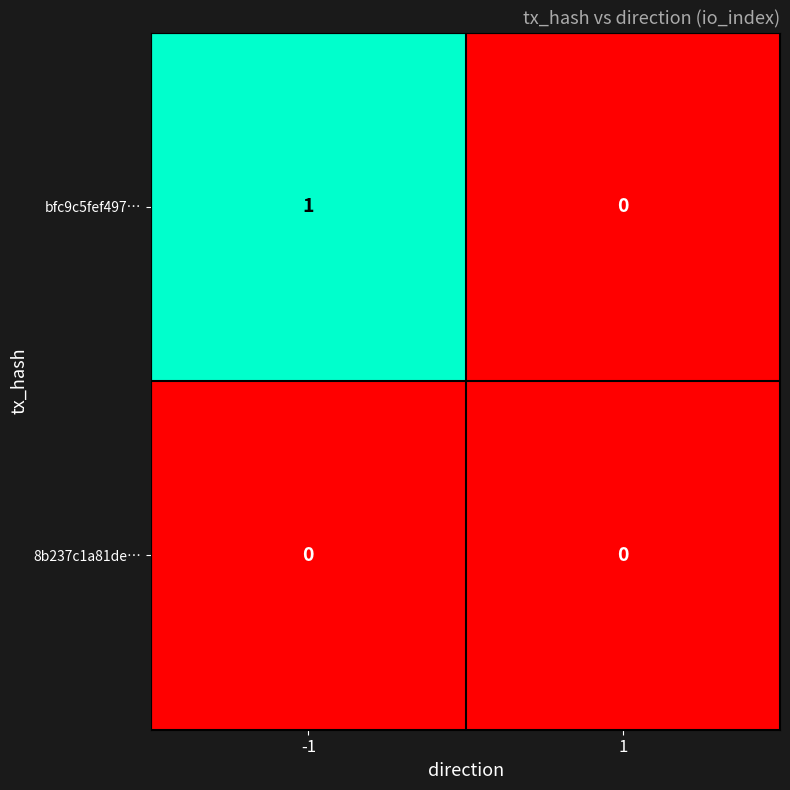

At which category is the sum across all series the highest?

-1